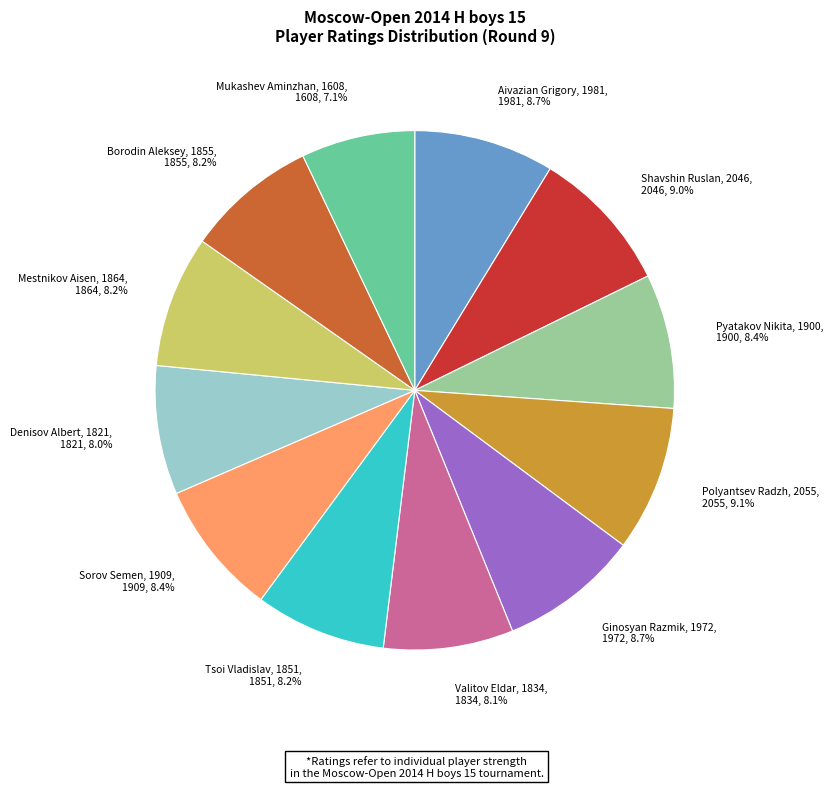

True or false: Tsoi Vladislav, 1851 accounts for 2% of the total.

False